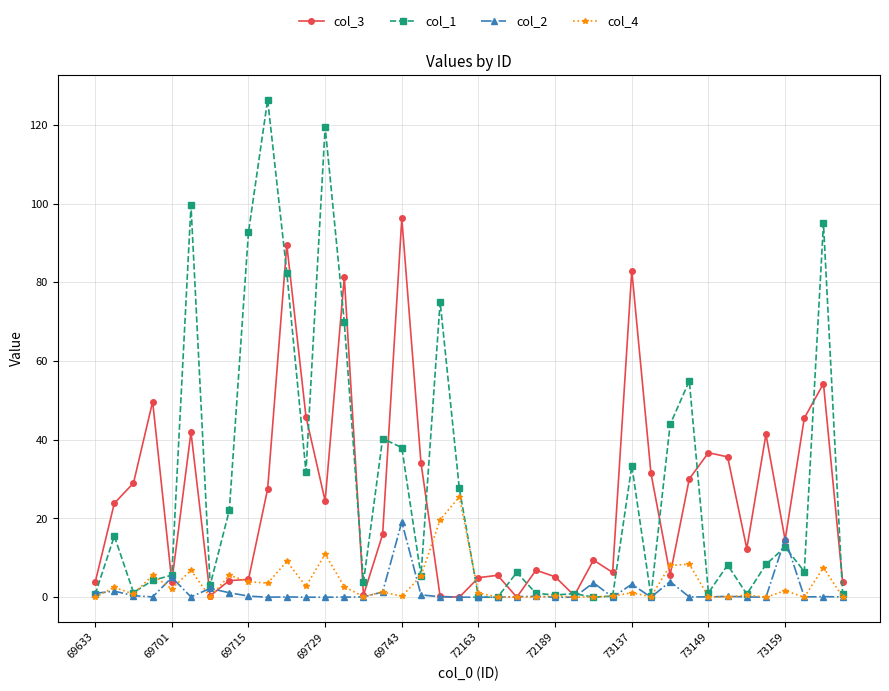

Rank the series by their maximum value, from highest to lowest.

col_1, col_3, col_4, col_2